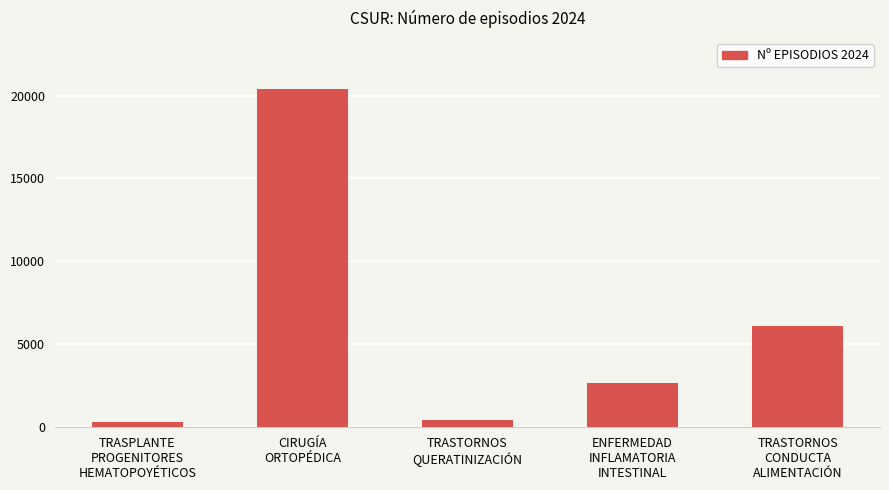

What is the value of the 2nd bar from the left?

20398